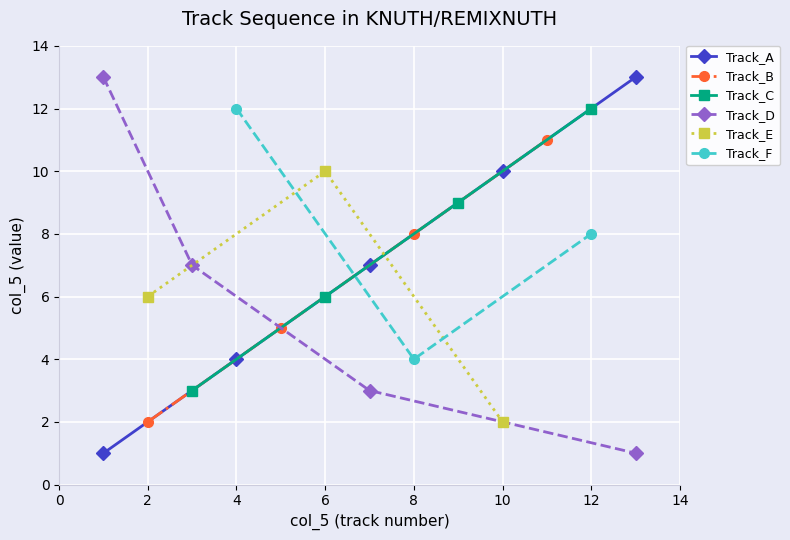

Between 5 and 9, which is larger?

9